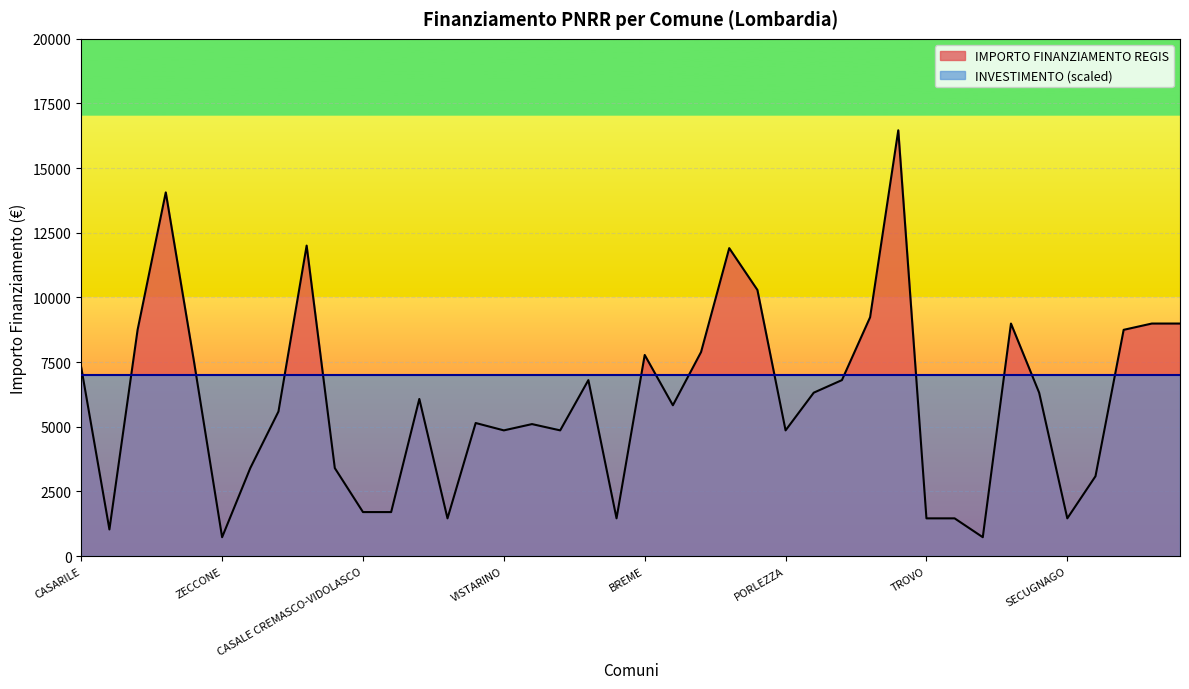

Reading right to left, list all the values displayed in this chart.

GABBIONETA BINANUOVA=8991	BORDOLANO=8991	MILZANO=8748	POZZO DADDA=3087	SECUGNAGO=1458	CLAINO CON OSTENO=6318	CODEVILLA=8991	ALAGNA=729	SOMMO=1458	TROVO=1458	MELZO=16464	SOMAGLIA=9234	PORTO VALTRAVAGLIA=6804	TELGATE=6318	PORLEZZA=4860	CASTANO PRIMO=10290	VILLANOVA DARDENGHI=11907	GAGGIANO=7889	LODI VECCHIO=5831	BREME=7776	QUINTANO=1458	CETO=6804	MASLIANICO=4860	FIESCO=5103	VISTARINO=4860	OFFANENGO=5145	SAN GIACOMO DELLE SEGNATE=1458	INARZO=6075	CASALMORANO=1701	CASALE CREMASCO-VIDOLASCO=1701	SANGIANO=3402	BUSSERO=12005	PAGNONA=5589	BRENNA=3402	ZECCONE=729	FILIGHERA=7533	VILLA CORTESE=14063	GORNO=8748	VILLONGO=1029	CASARILE=7290